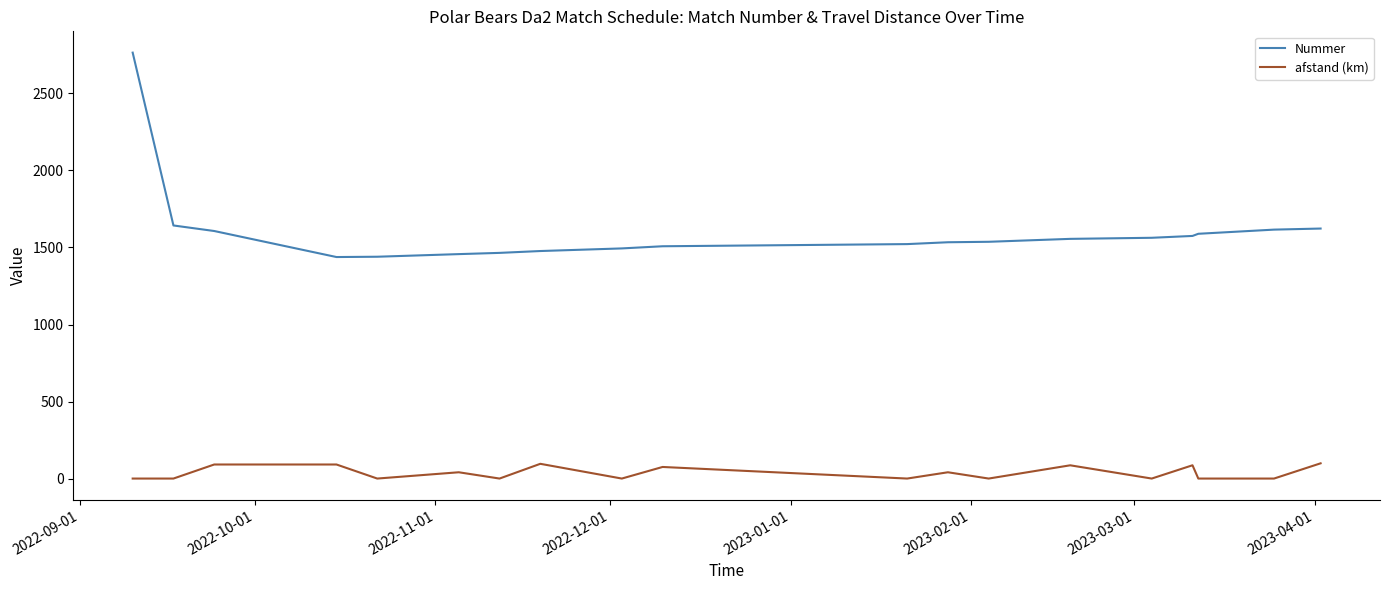

What is the highest value of the afstand (km) series?

98.9